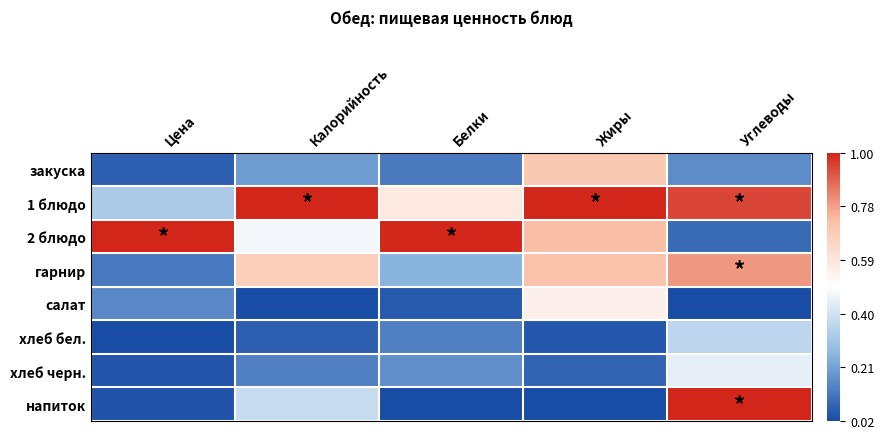

At which category is the sum across all series the highest?

Жиры